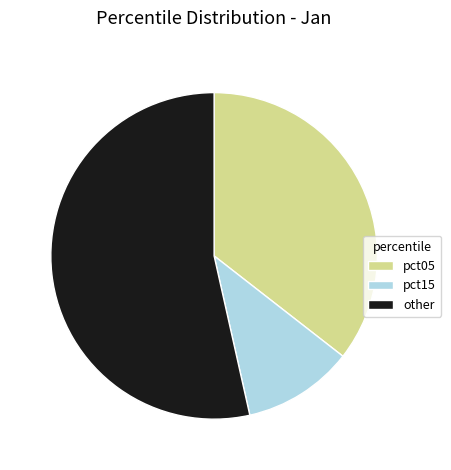

Which category has the biggest portion of the pie?

other